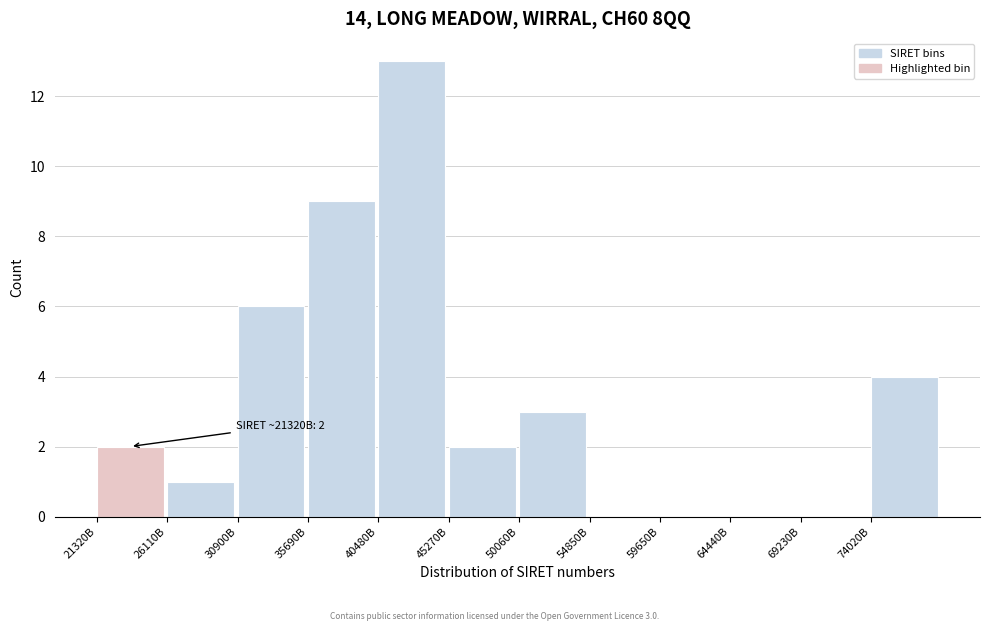

Reading right to left, extract all data points from this chart.

74020B=4	69230B=0	64440B=0	59650B=0	54850B=0	50060B=3	45270B=2	40480B=13	35690B=9	30900B=6	26110B=1	21320B=2